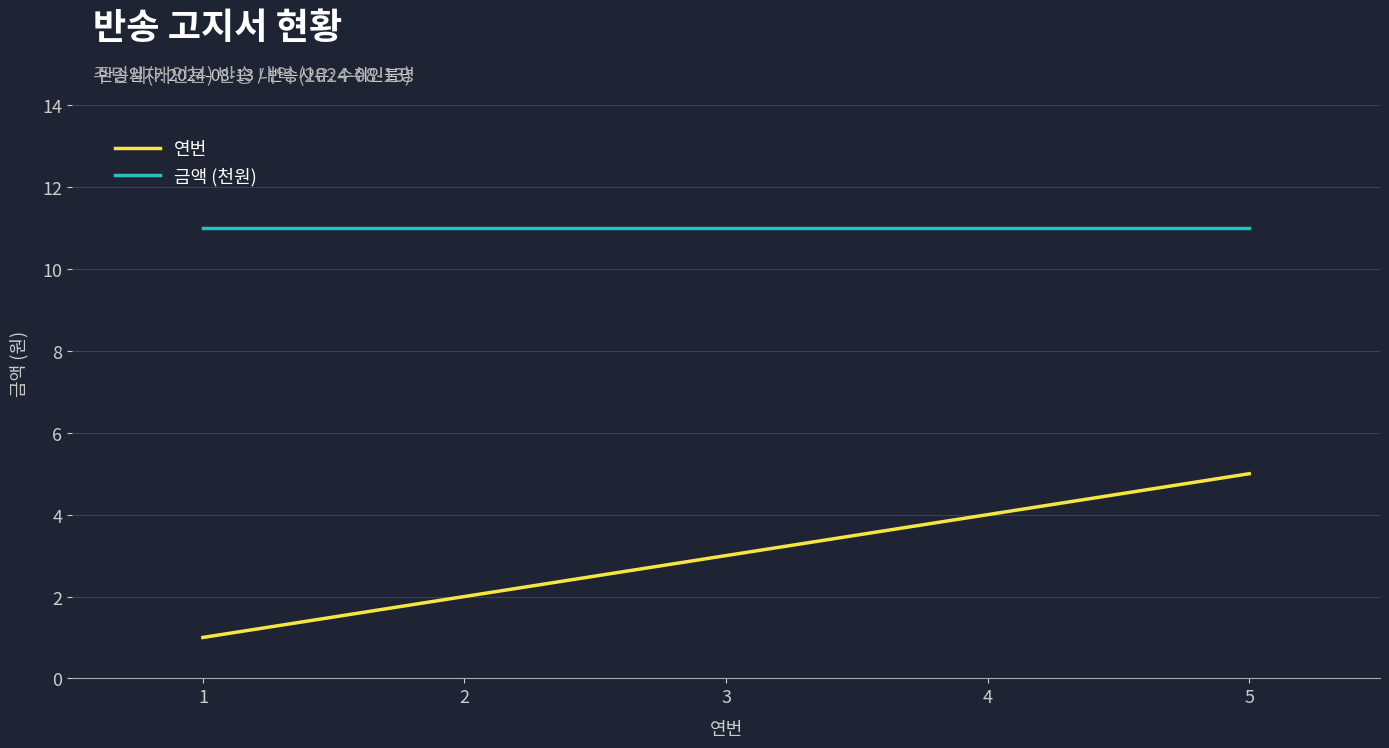

Is it true that 연번 equals 2 at 1?

False